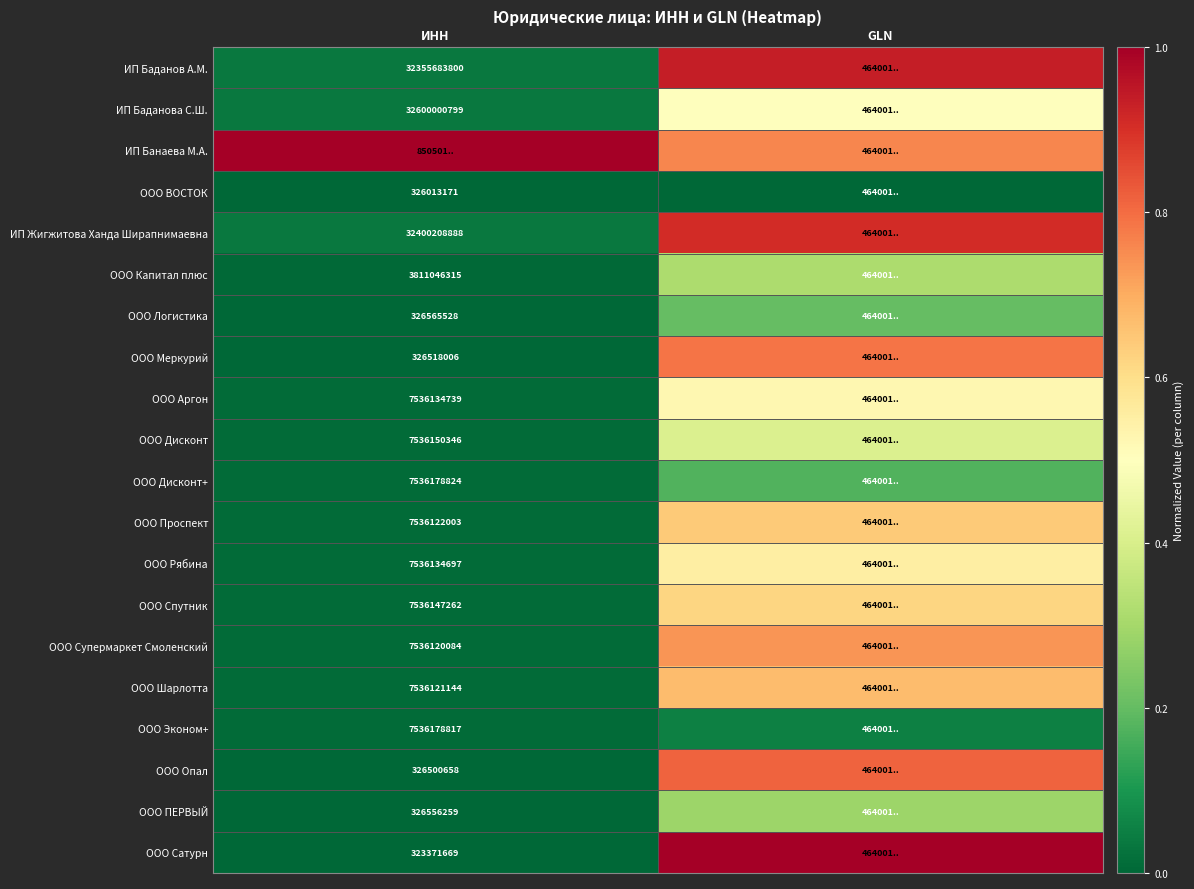

At how many categories does at least one series exceed 0?

2